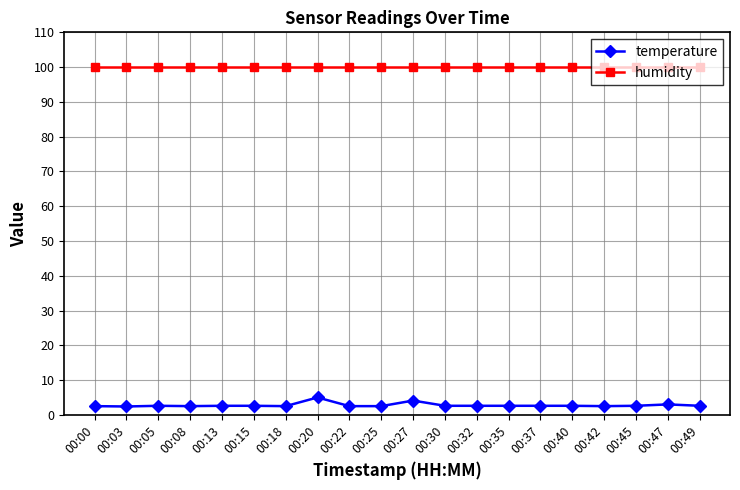

The temperature series shows 5.0 at 00:20. True or false?

True